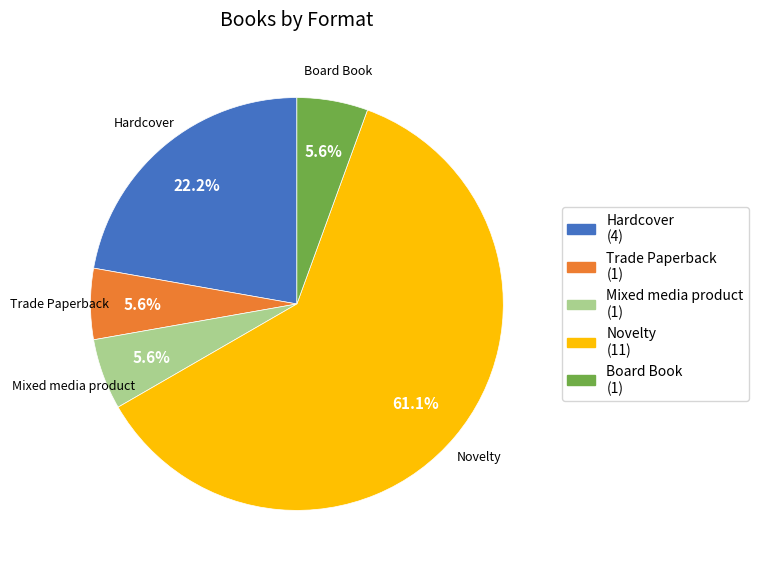

Is it true that Board Book is 6% of the pie?

True